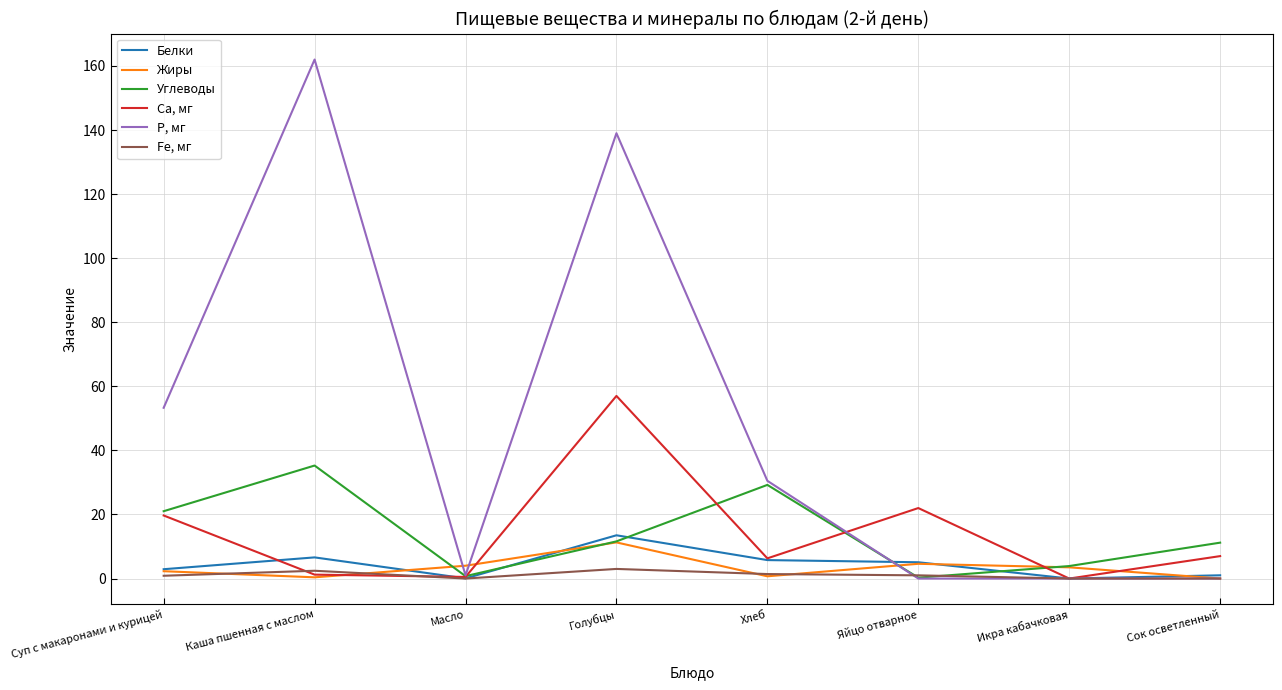

Rank the series by their maximum value, from lowest to highest.

Fe, мг, Жиры, Белки, Углеводы, Ca, мг, P, мг